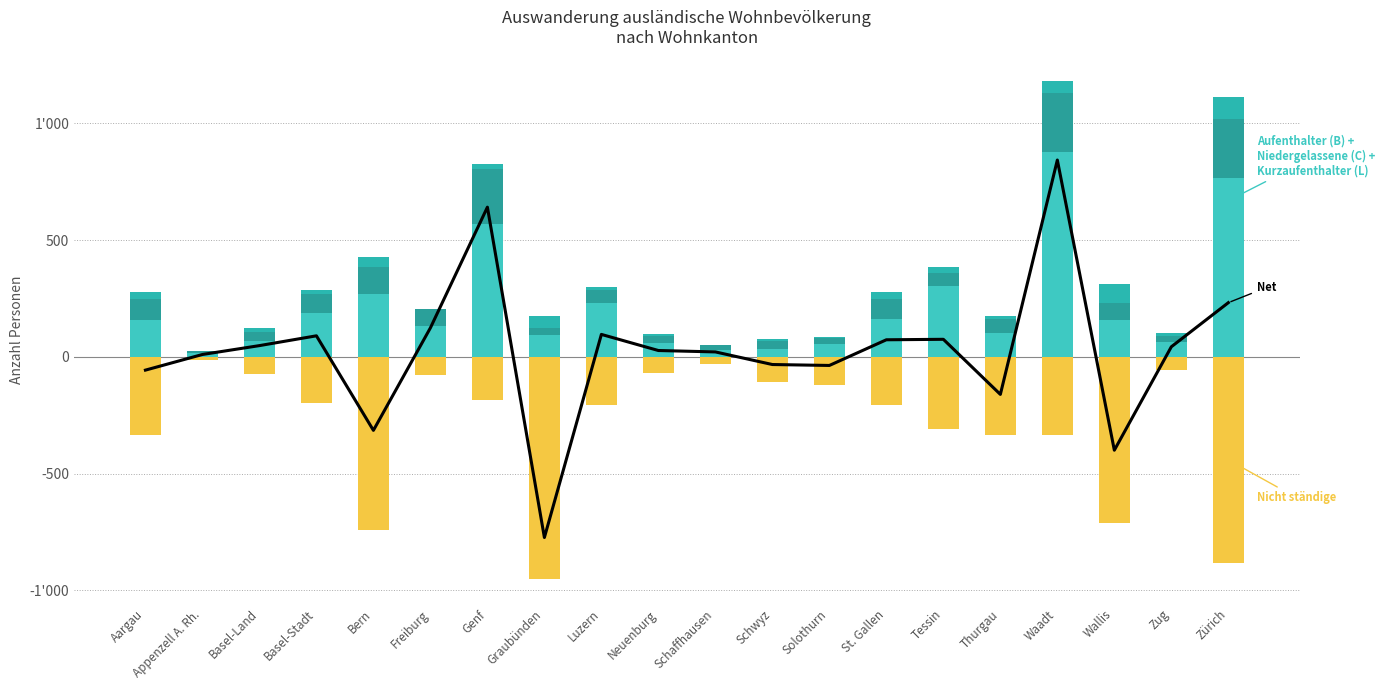

The value of Nicht ständige at Freiburg is -119. True or false?

False